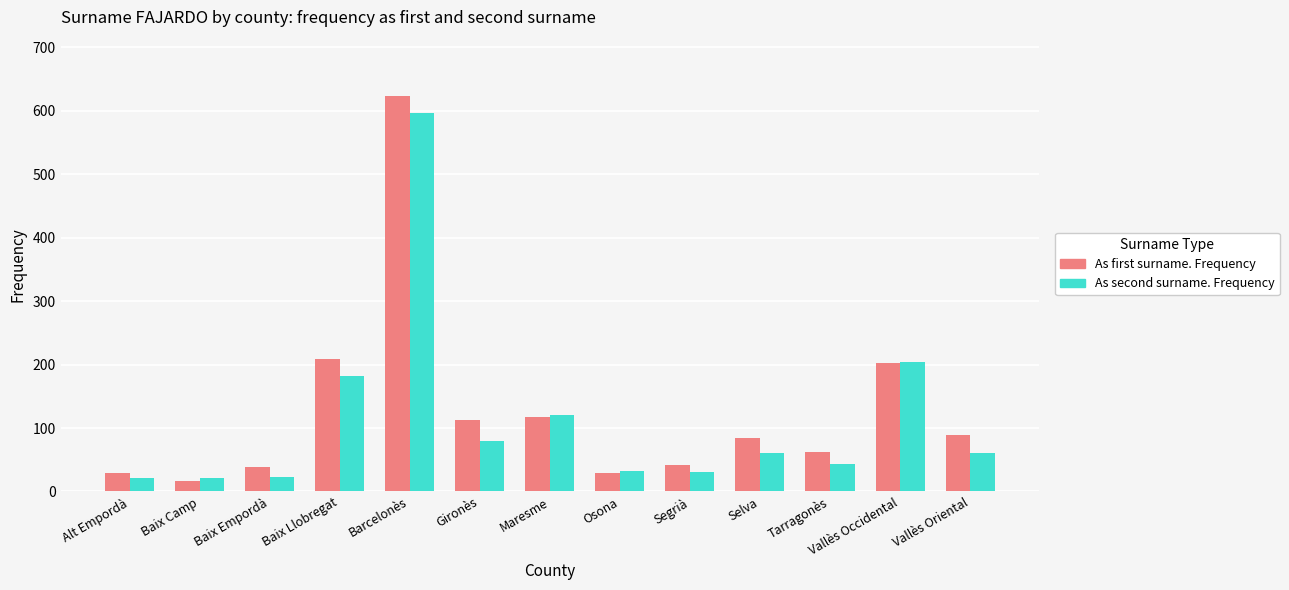

What are all the series names shown in the legend?

As first surname. Frequency, As second surname. Frequency